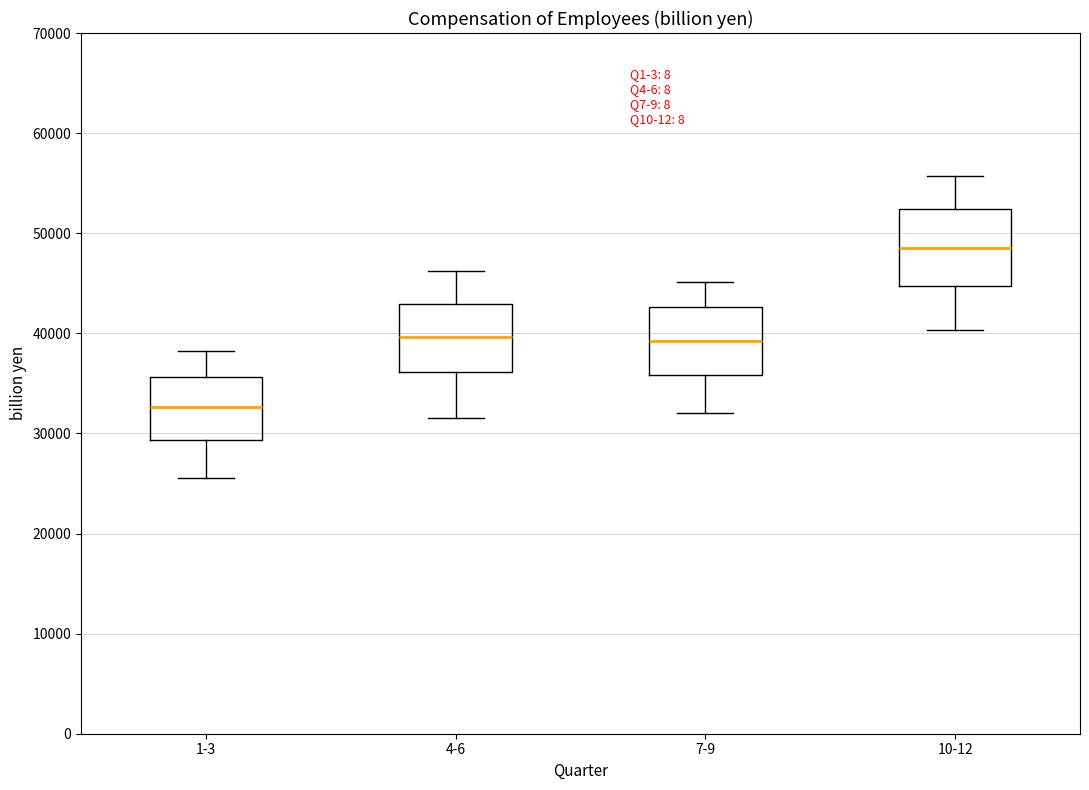

Which box's median line is the lowest?

1-3